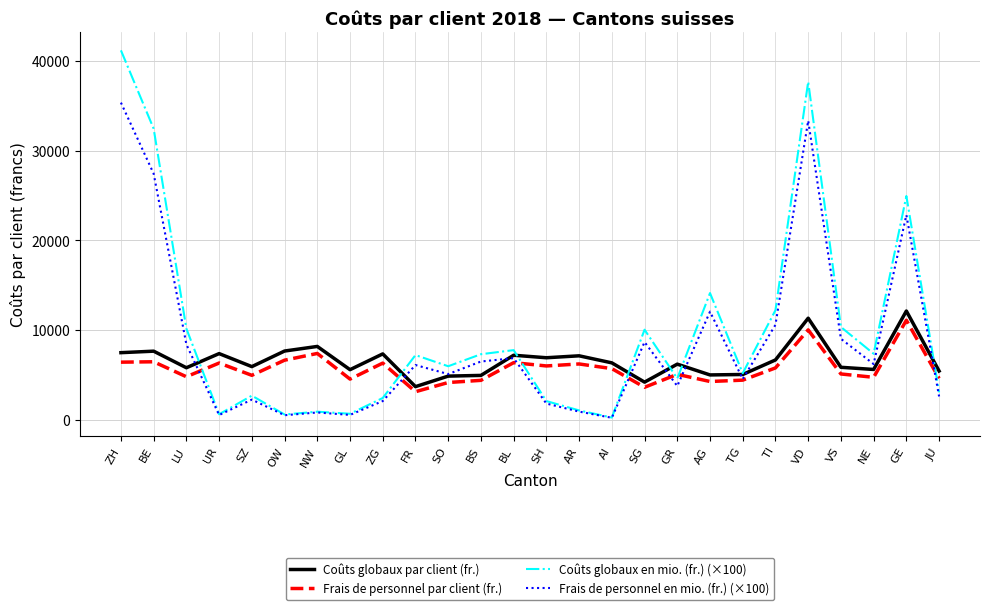

Which category has the lowest value in the Frais de personnel par client (fr.) series?

FR